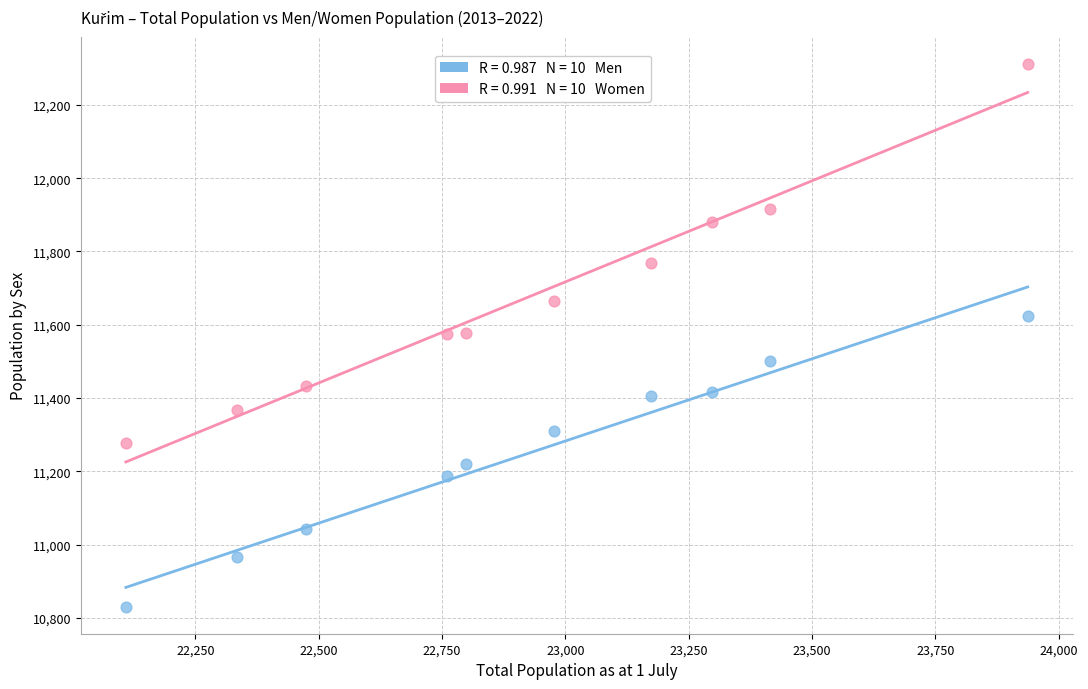

Across all data points, what is the range of Y values (max minus min)?

1481